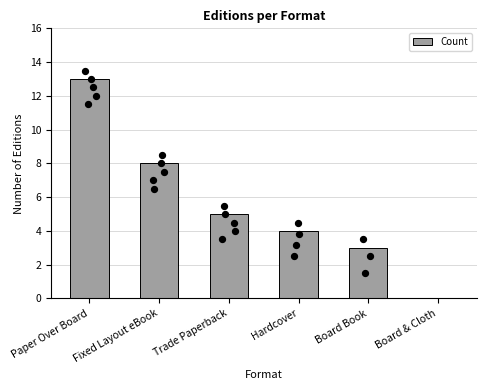

What is the ratio of the value at Paper Over Board to the value at Hardcover?

3.2